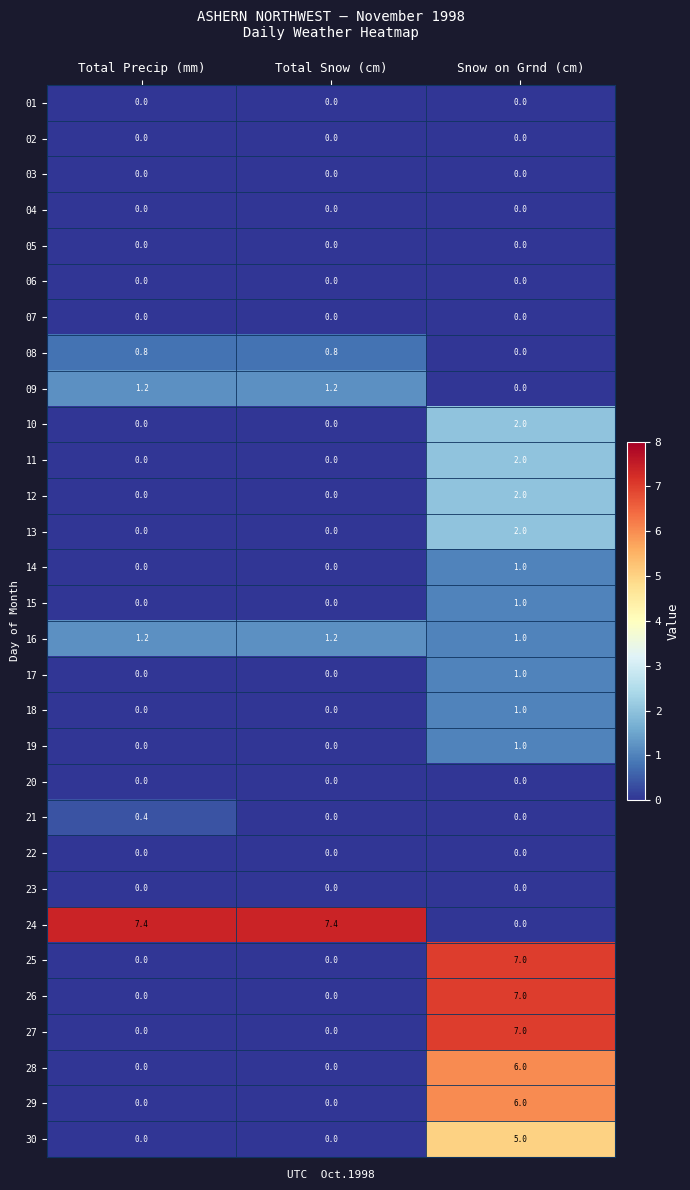

What is the total value across all series at Total Snow (cm)?

10.6